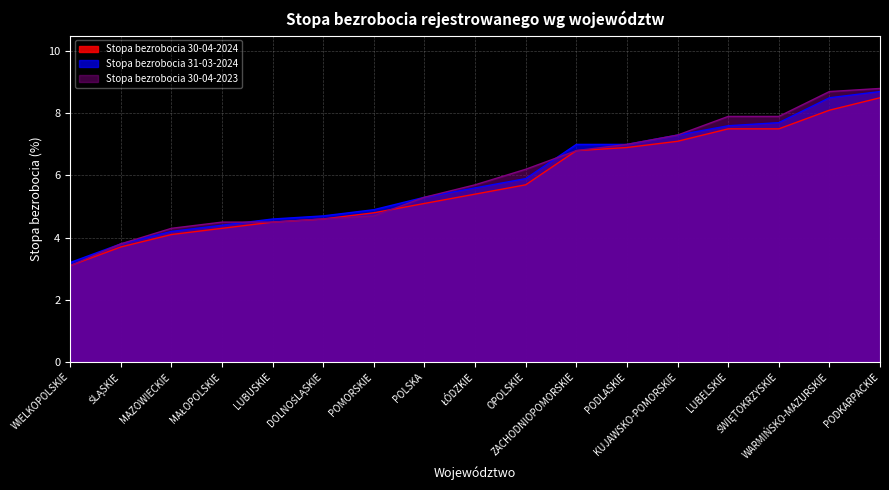

The value of Stopa bezrobocia 31-03-2024 at POMORSKIE is 1.0. True or false?

False